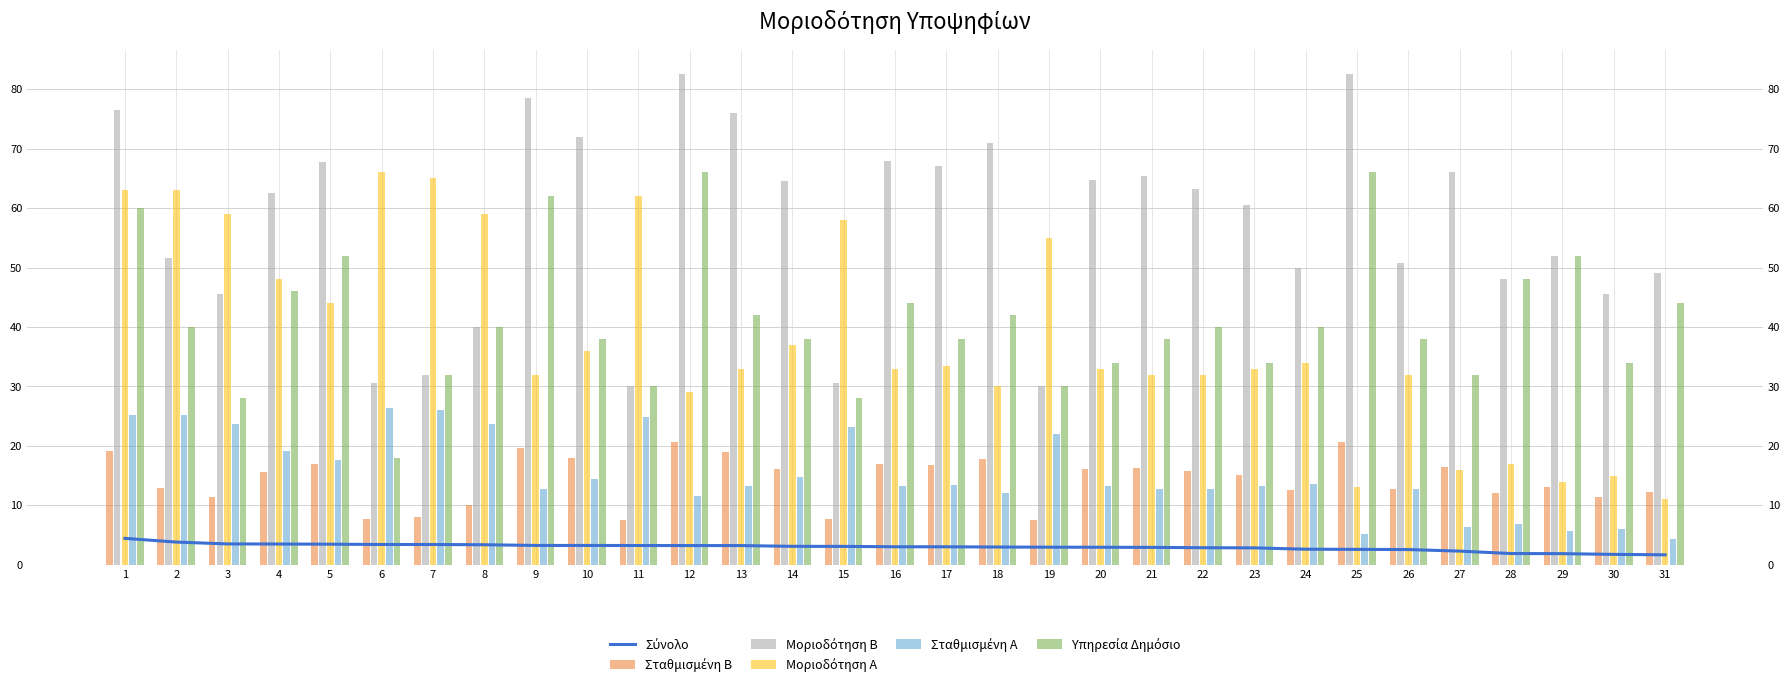

What is the approximate value of Μοριοδότηση Β at 16?

68.0